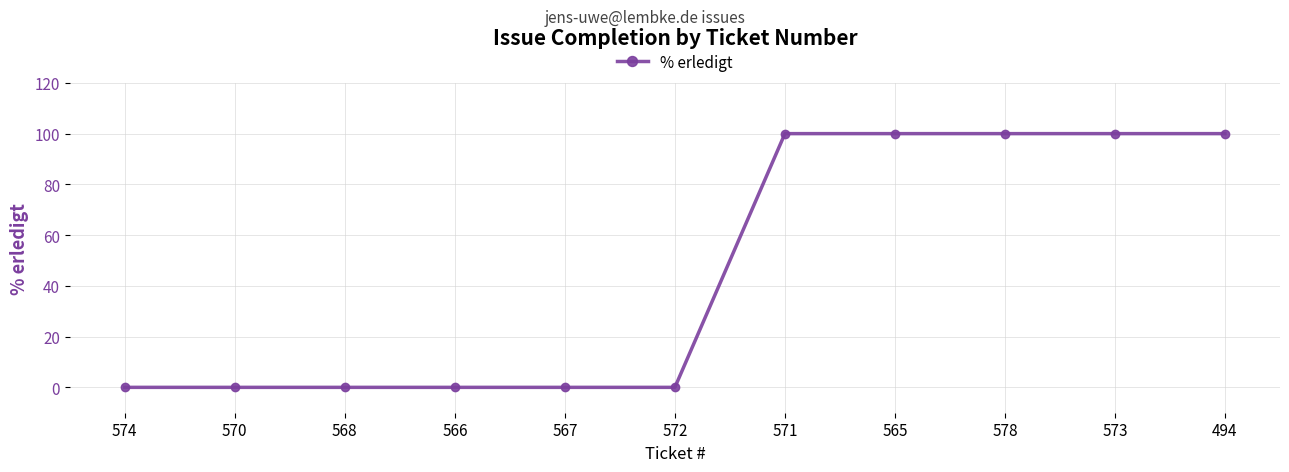

Reading left to right, list all the values displayed in this chart.

0	0	0	0	0	0	100	100	100	100	100